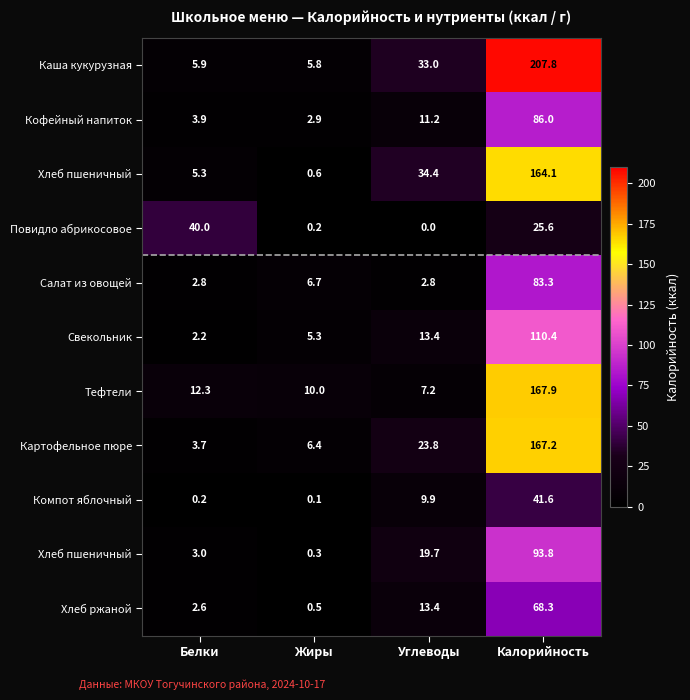

At how many categories does at least one series exceed 205?

1